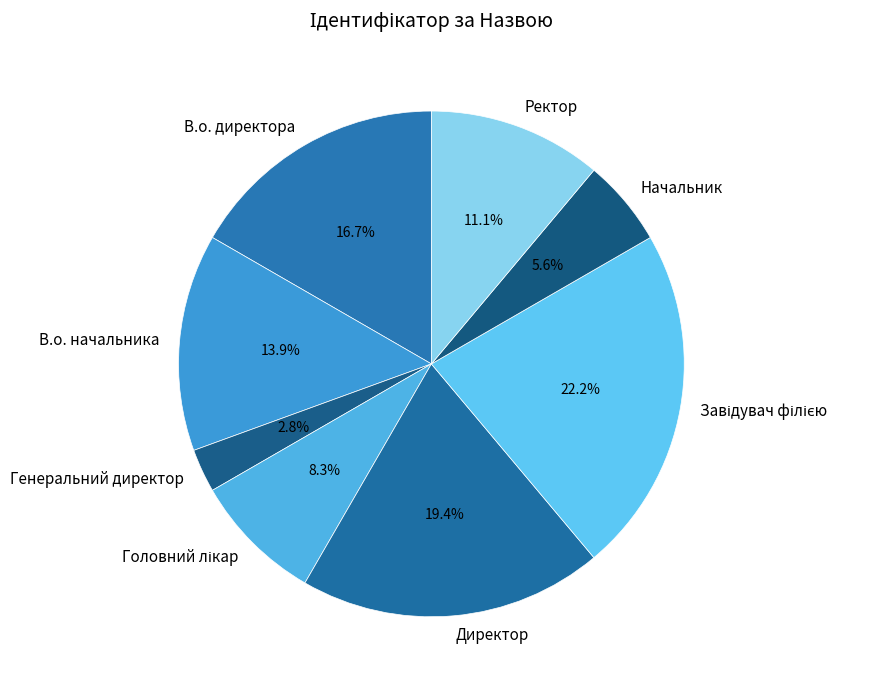

What is the smallest slice in the pie chart?

Генеральний директор